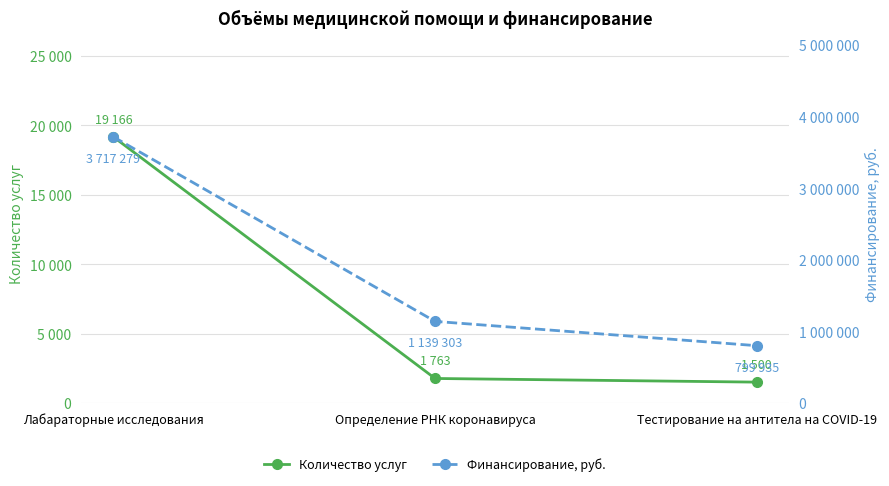

Reading right to left, extract all data points from this chart.

Количество услуг: Тестирование на антитела на COVID-19=1500	Определение РНК коронавируса=1763	Лабараторные исследования=19166
Финансирование, руб.: Тестирование на антитела на COVID-19=799935	Определение РНК коронавируса=1139303	Лабараторные исследования=3717279